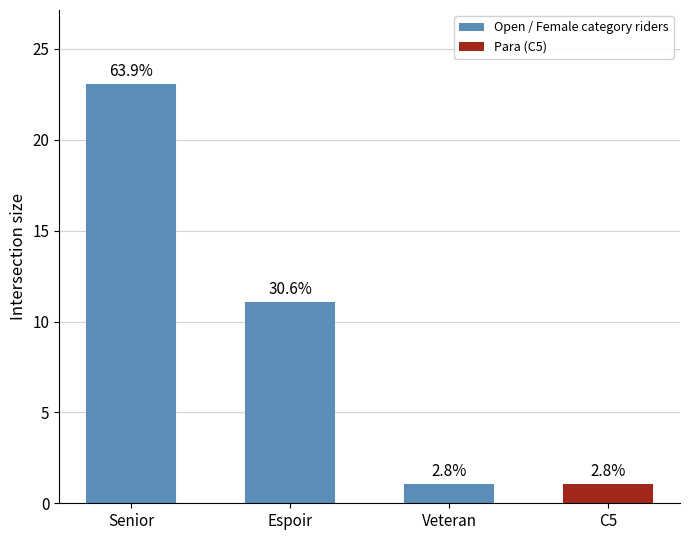

Are the bars grouped side by side (vs. stacked)?

No